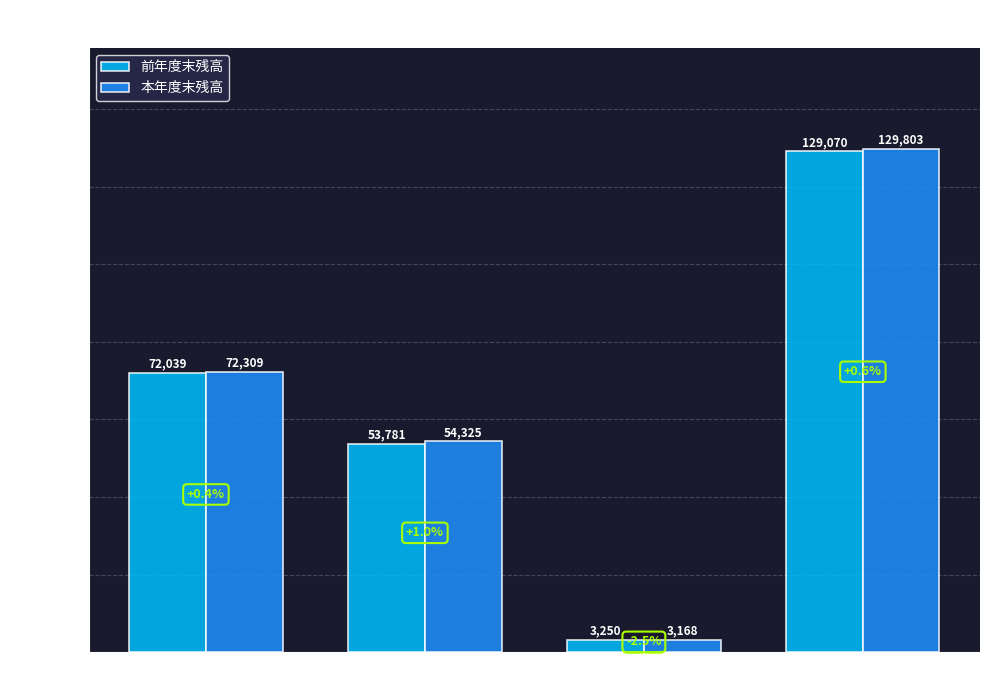

How many bars are there in total?

8